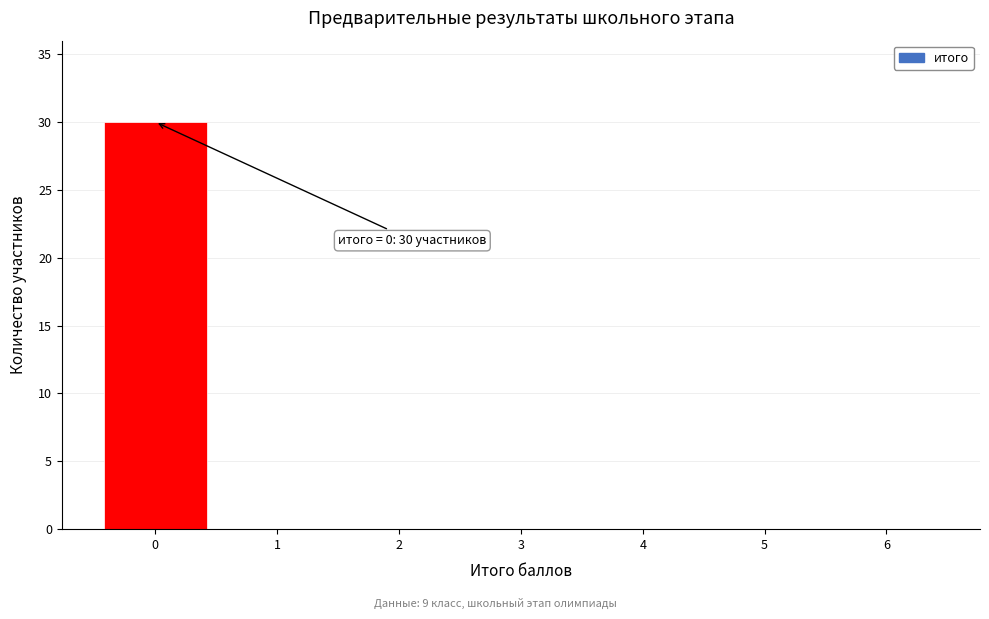

Which range on the x-axis has the tallest bar?

-0.5 to 0.5